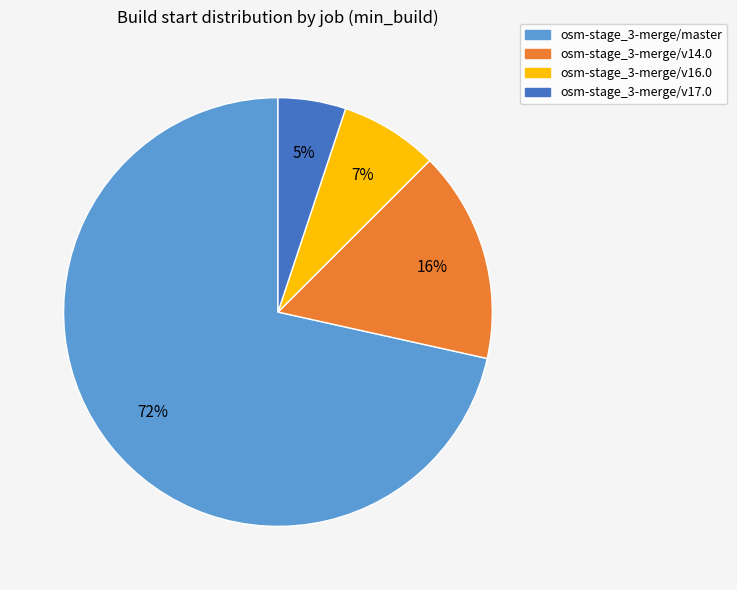

What is the smallest slice in the pie chart?

osm-stage_3-merge/v17.0